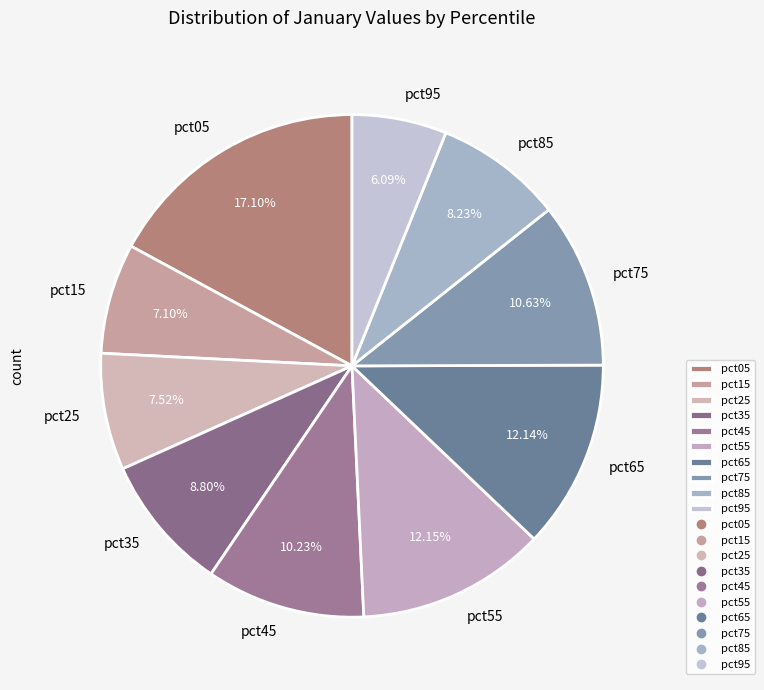

Which category has the smallest portion of the pie?

pct95